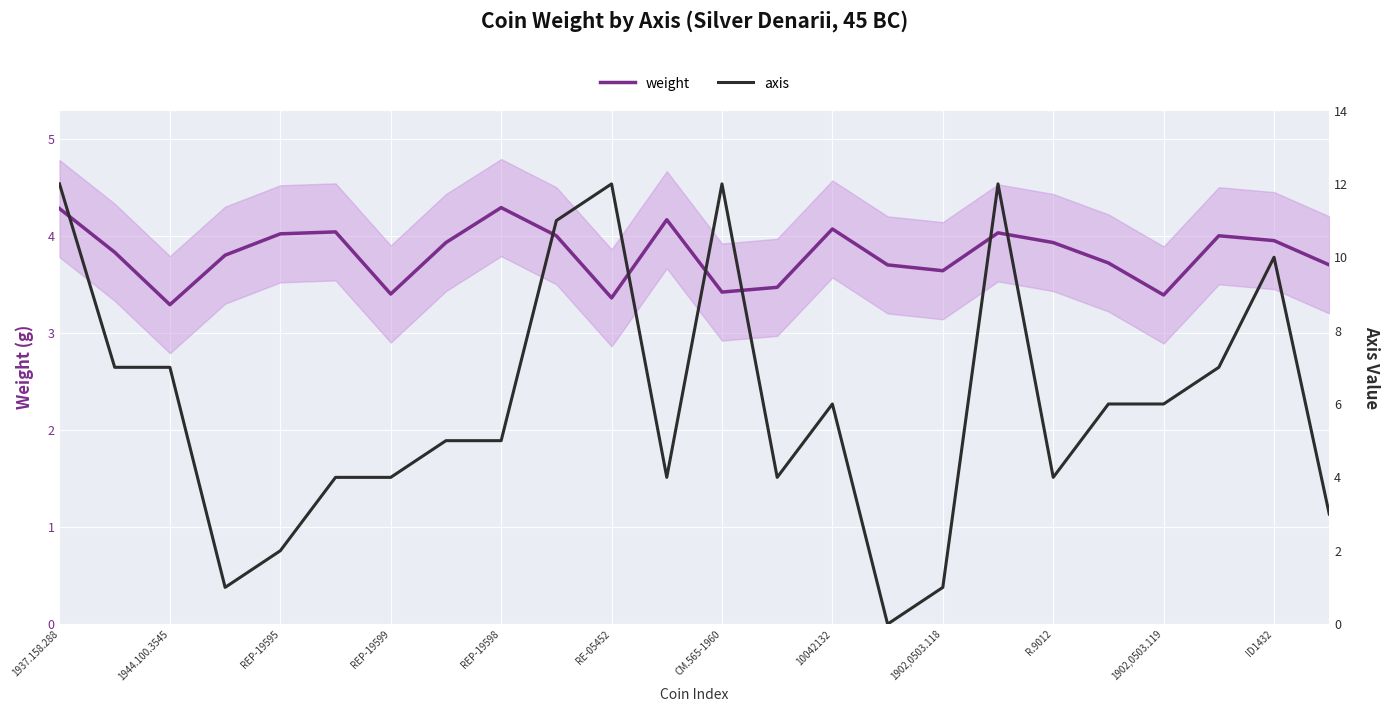

True or false: axis has more than 1 points higher than both neighbors.

True